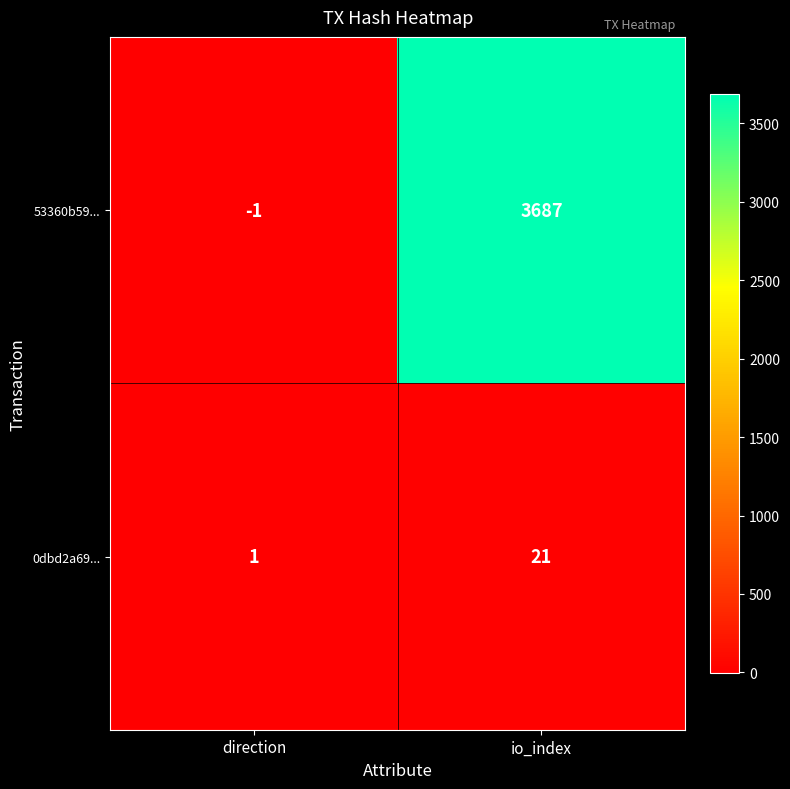

Rank the series by their maximum value, from lowest to highest.

0dbd2a69..., 53360b59...